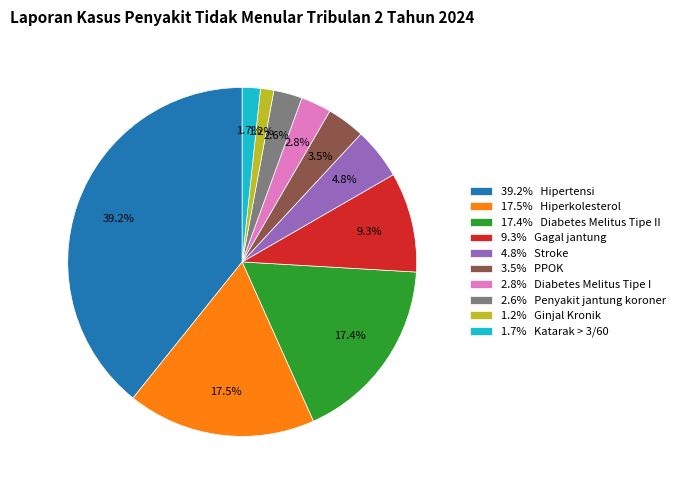

What percentage is NOT represented by 3.5% PPOK?

96.5%